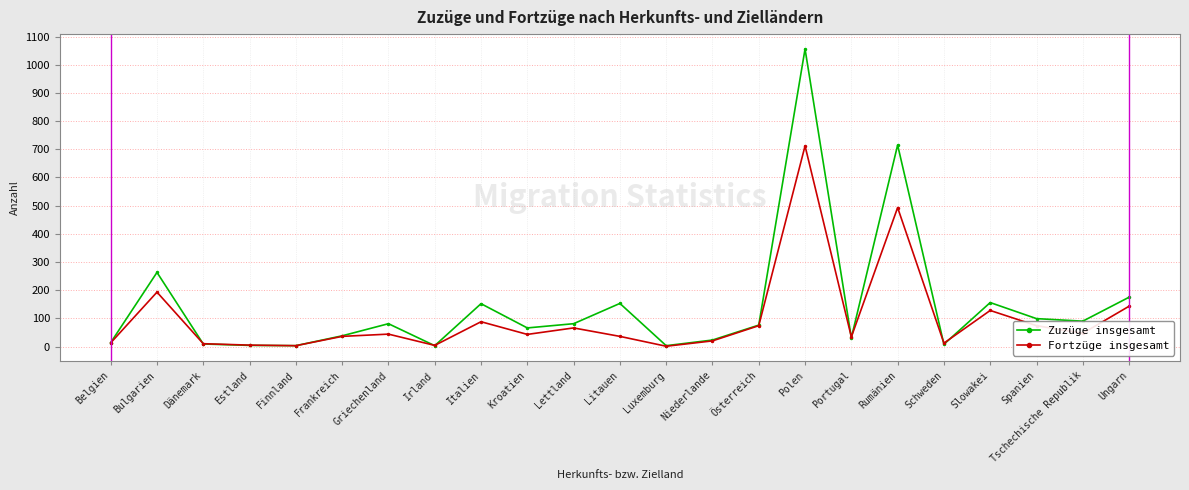

What is the total value across all series at Tschechische Republik?

137